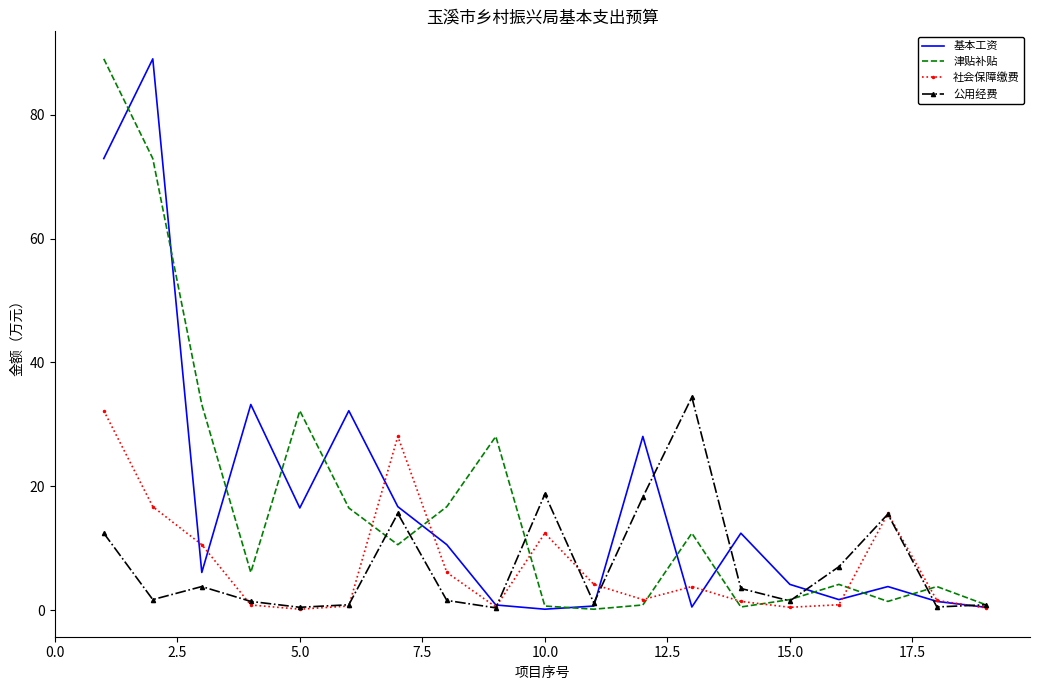

What is the maximum value shown in the chart?

89.0